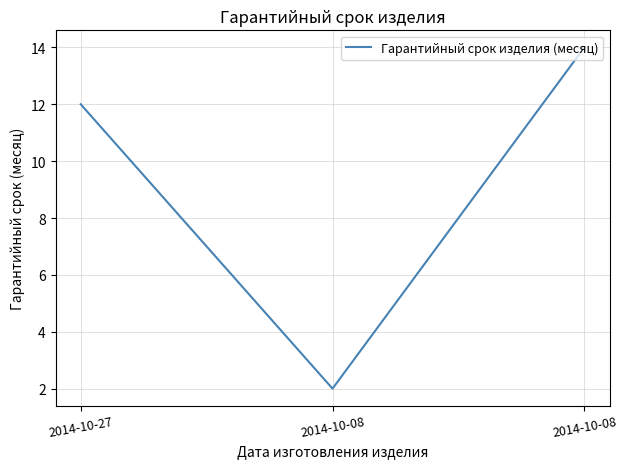

What is the difference between the maximum and minimum values?

12